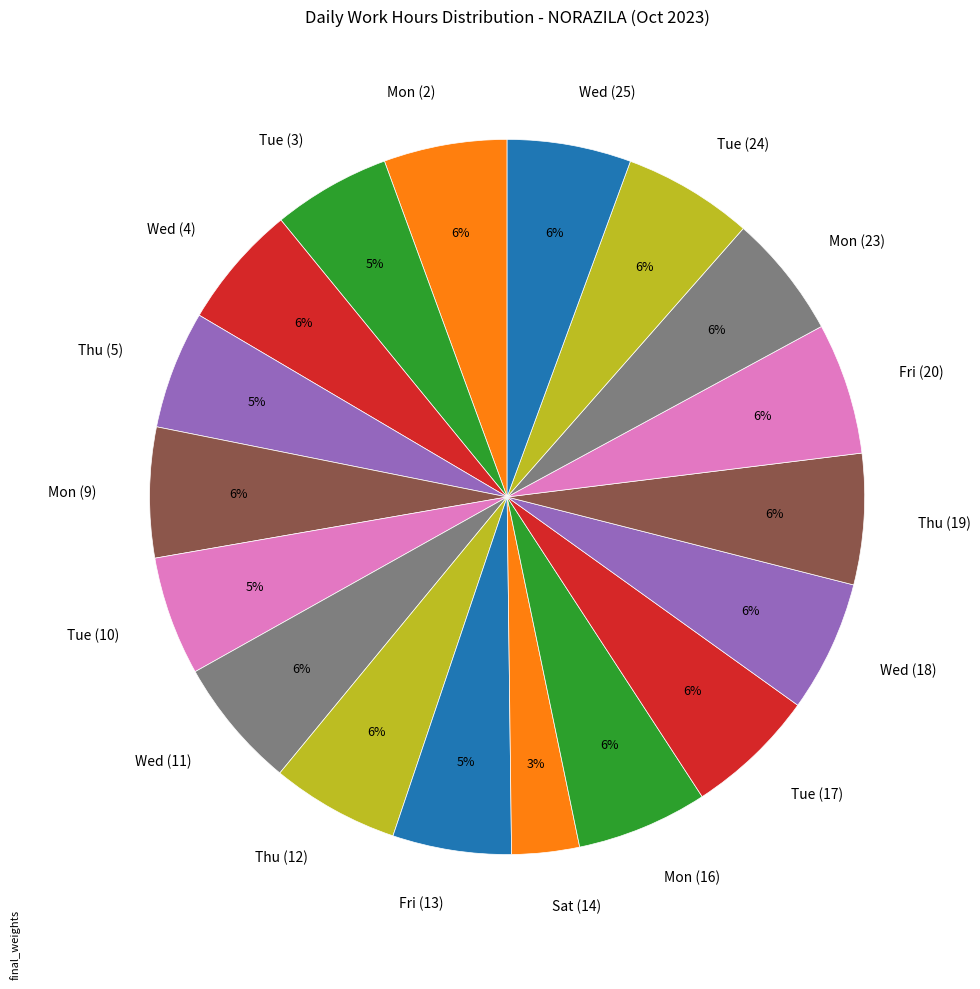

Combined, do Wed (11) and Tue (17) account for over 50%?

No